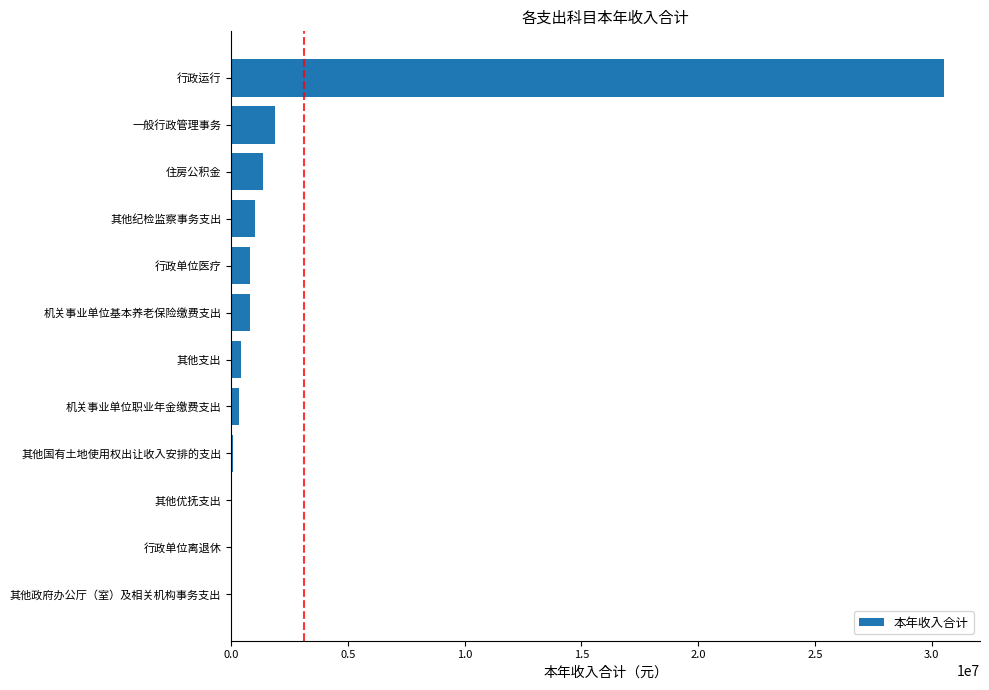

Between 其他优抚支出 and 行政单位医疗, which is larger?

行政单位医疗